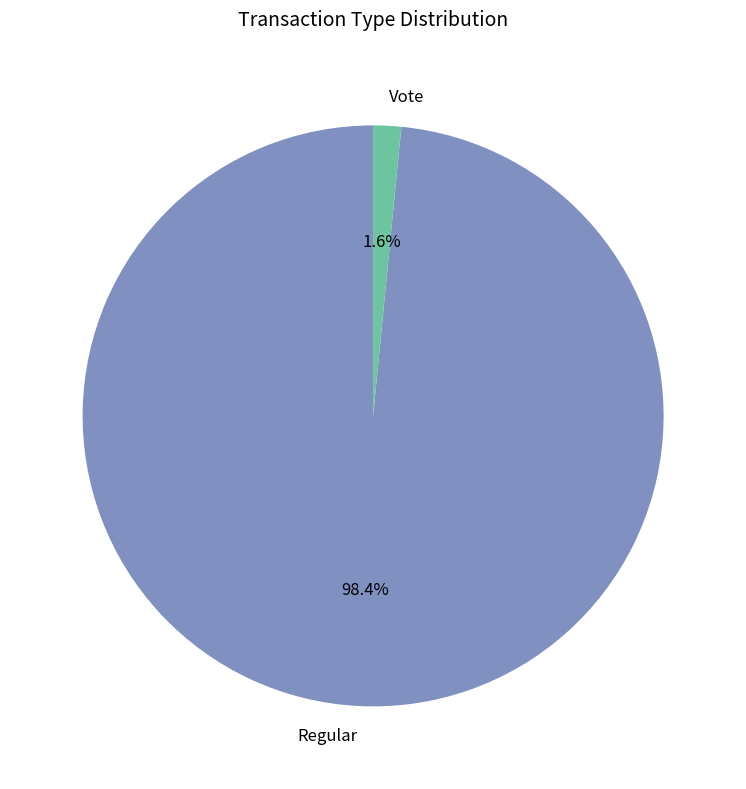

What is the smallest slice in the pie chart?

Vote